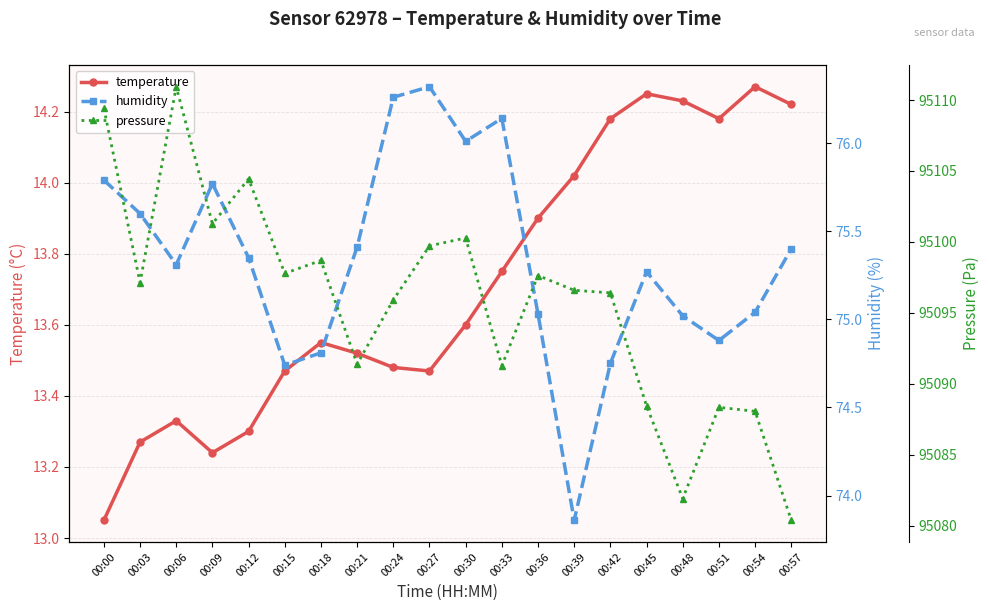

Which series has the largest range (max minus min)?

pressure